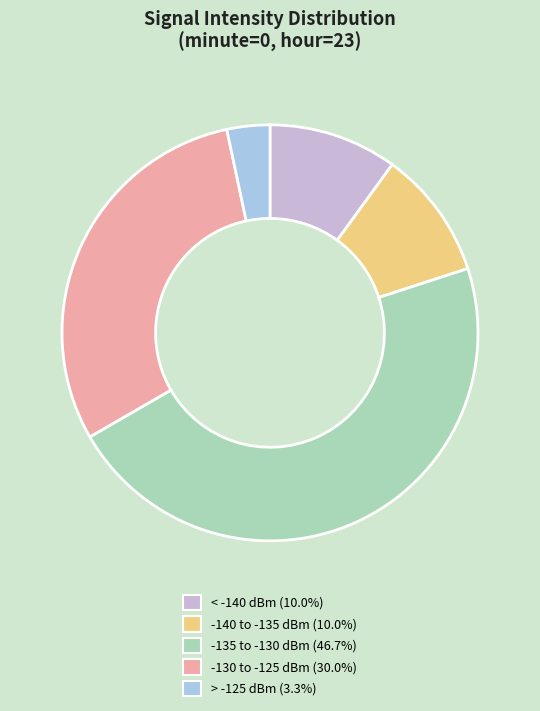

Is there any slice that represents more than half of the pie?

No